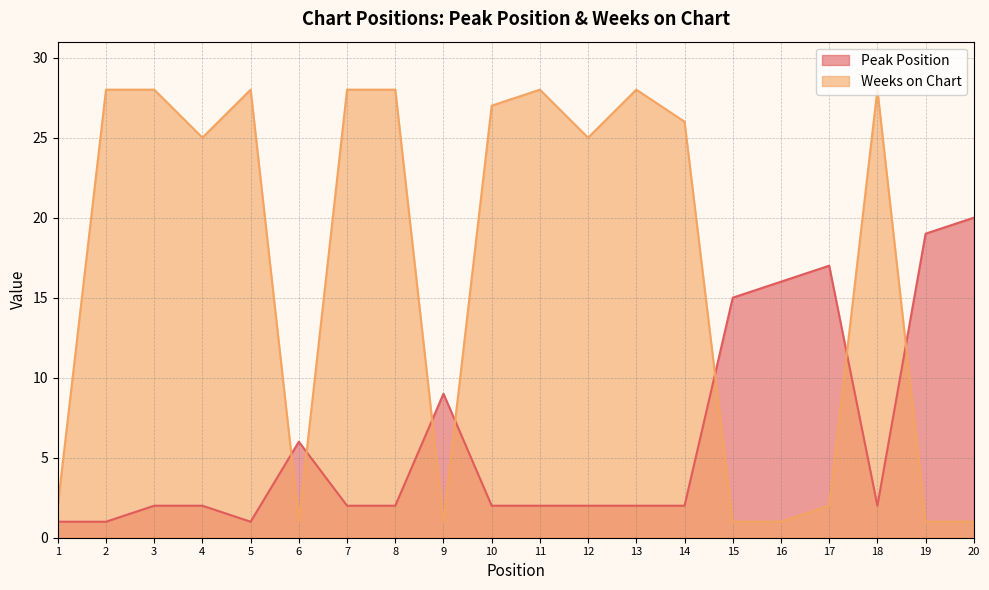

What is the average value of the Weeks on Chart series?

17